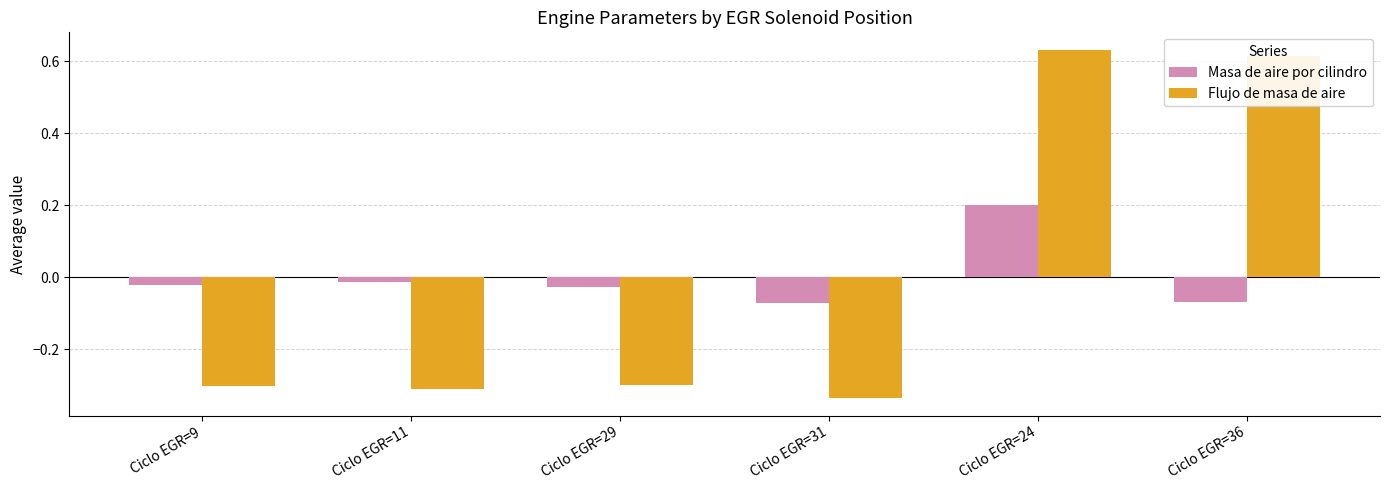

How many bars are there in total?

12